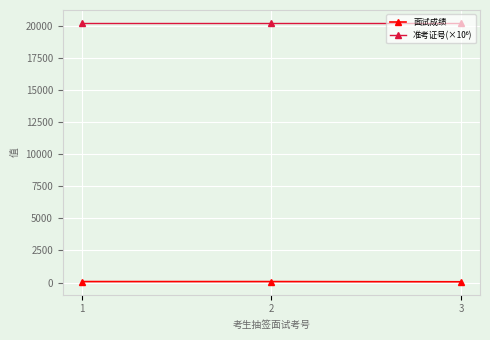

What is the average value of the 面试成绩 series?

67.7